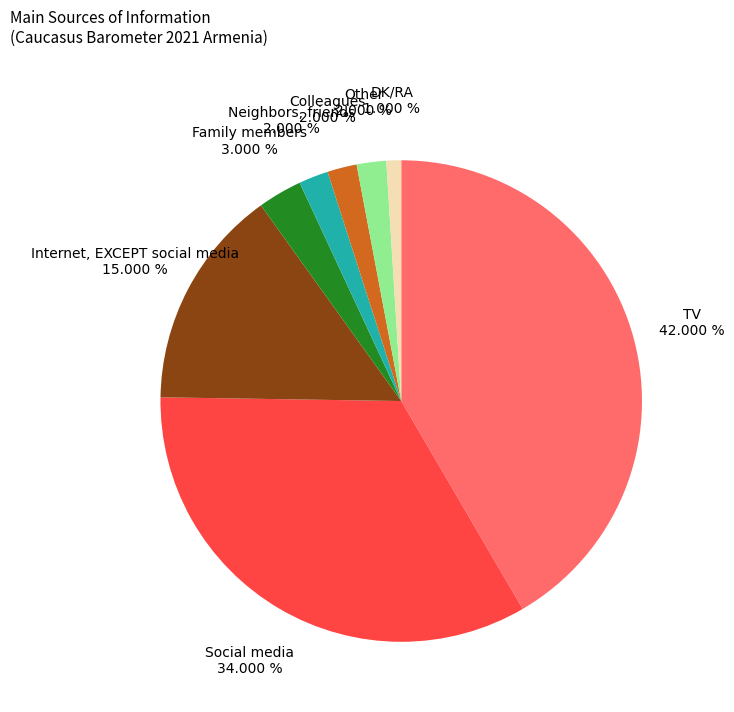

True or false: DK/RA accounts for 1% of the total.

True